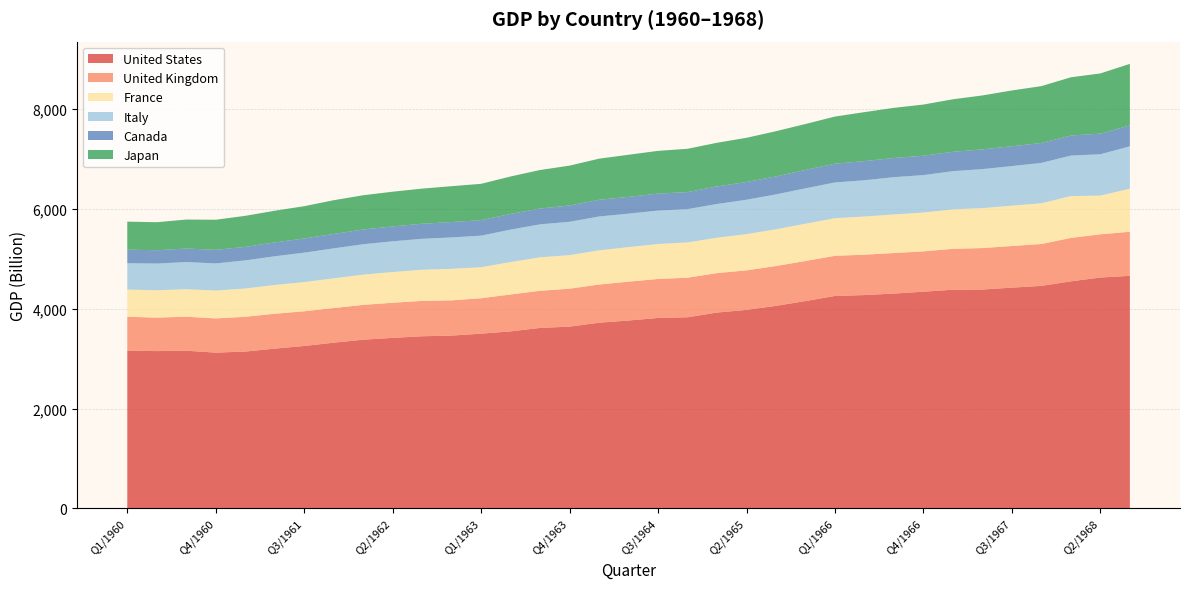

Reading right to left, transcribe all the data shown in this chart.

United States: Q3/1968=4655.5	Q2/1968=4622.2	Q1/1968=4545.5	Q4/1967=4455.0	Q3/1967=4419.4	Q2/1967=4381.6	Q1/1967=4377.8	Q4/1966=4337.9	Q3/1966=4301.1	Q2/1966=4270.6	Q1/1966=4253.2	Q4/1965=4150.7	Q3/1965=4055.1	Q2/1965=3974.4	Q1/1965=3920.8	Q4/1964=3826.4	Q3/1964=3812.9	Q2/1964=3761.8	Q1/1964=3717.6	Q4/1963=3638.9	Q3/1963=3613.1	Q2/1963=3543.9	Q1/1963=3498.3	Q4/1962=3459.8	Q3/1962=3446.4	Q2/1962=3413.9	Q1/1962=3377.5	Q4/1961=3317.8	Q3/1961=3251.8	Q2/1961=3198.5	Q1/1961=3140.1	Q4/1960=3118.9	Q3/1960=3157.2	Q2/1960=3149.3	Q1/1960=3161.3
United Kingdom: Q3/1968=881.9	Q2/1968=864.7	Q1/1968=868.5	Q4/1967=838.0	Q3/1967=833.6	Q2/1967=829.9	Q1/1967=818.4	Q4/1966=807.4	Q3/1966=810.8	Q2/1966=808.2	Q1/1966=803.5	Q4/1965=802.2	Q3/1965=797.2	Q2/1965=790.7	Q1/1965=789.8	Q4/1964=792.0	Q3/1964=780.2	Q2/1964=777.1	Q1/1964=763.9	Q4/1963=759.4	Q3/1963=742.9	Q2/1963=739.1	Q1/1963=708.7	Q4/1962=705.1	Q3/1962=707.6	Q2/1962=703.3	Q1/1962=696.9	Q4/1961=693.6	Q3/1961=694.7	Q2/1961=698.4	Q1/1961=695.6	Q4/1960=684.4	Q3/1960=680.3	Q2/1960=670.1	Q1/1960=674.9
France: Q3/1968=862.9	Q2/1968=774.7	Q1/1968=838.3	Q4/1967=814.6	Q3/1967=806.7	Q2/1967=799.1	Q1/1967=790.4	Q4/1966=777.1	Q3/1966=772.9	Q2/1966=764.2	Q1/1966=752.8	Q4/1965=746.1	Q3/1965=735.8	Q2/1965=725.3	Q1/1965=707.7	Q4/1964=706.2	Q3/1964=699.8	Q2/1964=691.4	Q1/1964=684.8	Q4/1963=672.1	Q3/1963=670.1	Q2/1963=648.7	Q1/1963=620.9	Q4/1962=631.5	Q3/1962=623.6	Q2/1962=614.8	Q1/1962=605.0	Q4/1961=594.3	Q3/1961=584.4	Q2/1961=575.2	Q1/1961=566.2	Q4/1960=557.2	Q3/1960=550.7	Q2/1960=546.6	Q1/1960=544.5
Italy: Q3/1968=847.1	Q2/1968=827.2	Q1/1968=810.2	Q4/1967=808.3	Q3/1967=792.6	Q2/1967=780.6	Q1/1967=764.1	Q4/1966=749.2	Q3/1966=745.6	Q2/1966=725.1	Q1/1966=715.0	Q4/1965=708.1	Q3/1965=697.6	Q2/1965=688.5	Q1/1965=675.0	Q4/1964=666.0	Q3/1964=668.8	Q2/1964=669.9	Q1/1964=676.8	Q4/1963=666.9	Q3/1963=660.1	Q2/1963=649.5	Q1/1963=632.1	Q4/1962=628.0	Q3/1962=618.7	Q2/1962=615.0	Q1/1962=608.4	Q4/1961=599.6	Q3/1961=588.3	Q2/1961=574.9	Q1/1961=563.0	Q4/1960=543.5	Q3/1960=543.1	Q2/1960=535.2	Q1/1960=527.5
Canada: Q3/1968=418.0	Q2/1968=412.5	Q1/1968=401.6	Q4/1967=398.3	Q3/1967=396.8	Q2/1967=395.5	Q1/1967=387.4	Q4/1966=388.3	Q3/1966=383.7	Q2/1966=383.8	Q1/1966=375.9	Q4/1965=368.8	Q3/1965=360.0	Q2/1965=355.2	Q1/1965=351.9	Q4/1964=341.2	Q3/1964=339.4	Q2/1964=335.9	Q1/1964=334.7	Q4/1963=326.6	Q3/1963=316.7	Q2/1963=314.2	Q1/1963=309.7	Q4/1962=307.9	Q3/1962=301.7	Q2/1962=297.8	Q1/1962=295.7	Q4/1961=288.0	Q3/1961=284.1	Q2/1961=277.4	Q1/1961=270.6	Q4/1960=271.7	Q3/1960=270.8	Q2/1960=266.7	Q1/1960=271.9
Japan: Q3/1968=1232.5	Q2/1968=1205.2	Q1/1968=1165.5	Q4/1967=1138.3	Q3/1967=1116.7	Q2/1967=1079.3	Q1/1967=1051.0	Q4/1966=1023.9	Q3/1966=1003.8	Q2/1966=980.0	Q1/1966=943.1	Q4/1965=918.5	Q3/1965=904.5	Q2/1965=884.4	Q1/1965=873.5	Q4/1964=866.5	Q3/1964=855.8	Q2/1964=842.7	Q1/1964=822.9	Q4/1963=797.5	Q3/1963=770.9	Q2/1963=748.9	Q1/1963=727.5	Q4/1962=717.7	Q3/1962=703.0	Q2/1962=694.5	Q1/1962=685.0	Q4/1961=675.9	Q3/1961=646.2	Q2/1961=634.1	Q1/1961=620.8	Q4/1960=602.5	Q3/1960=580.2	Q2/1960=561.0	Q1/1960=559.9